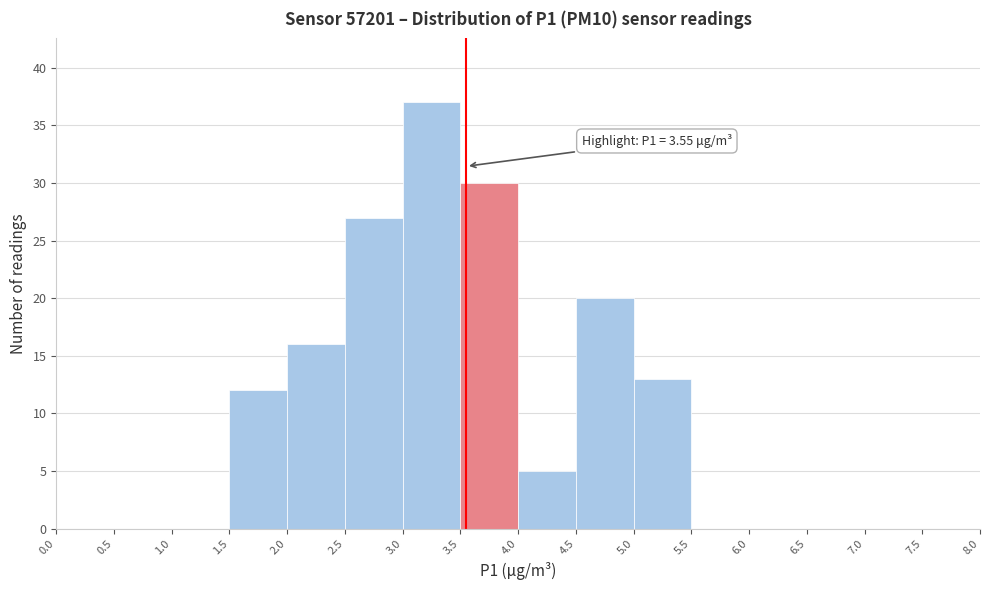

Which range on the x-axis has the tallest bar?

3.0 to 3.5